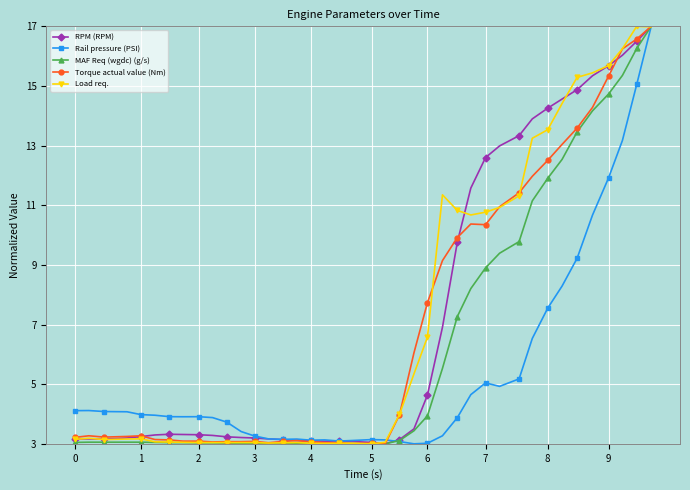

What is the value of the Rail pressure (PSI) point at the 37th from the left?

11.9